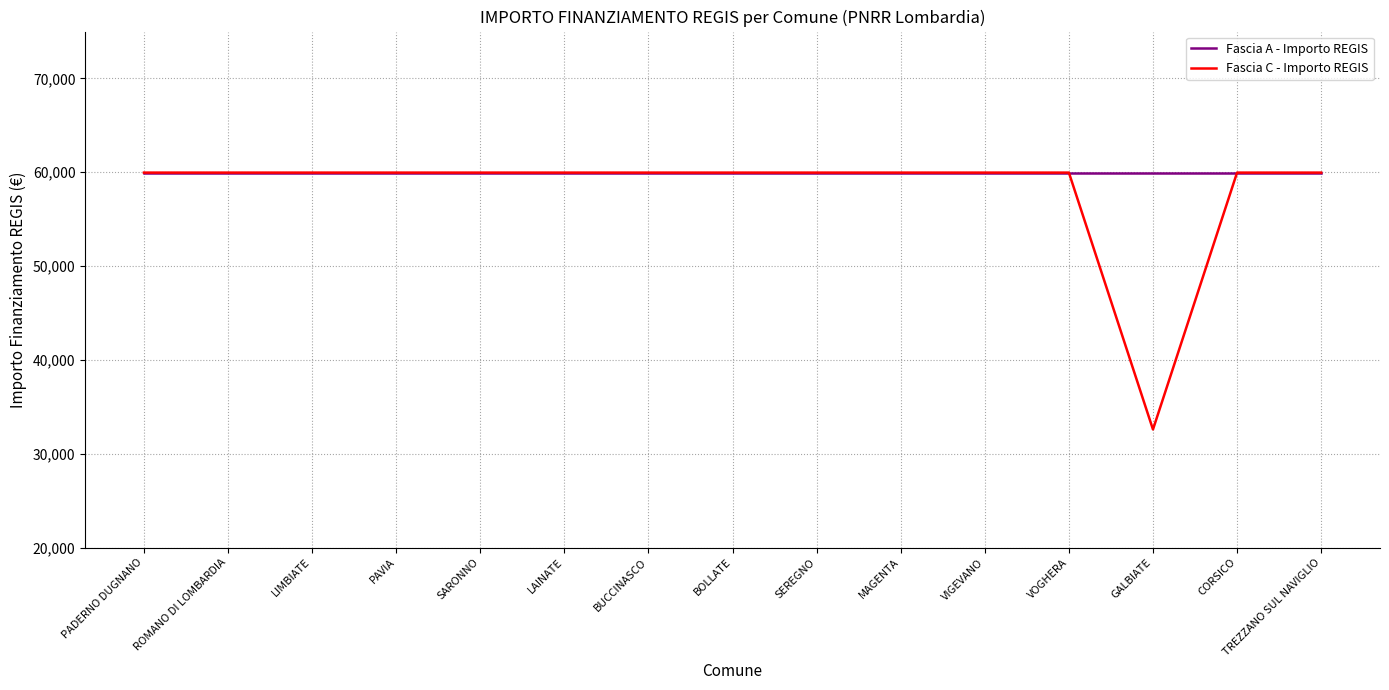

The value of Fascia C - Importo REGIS at GALBIATE is 51145. True or false?

False